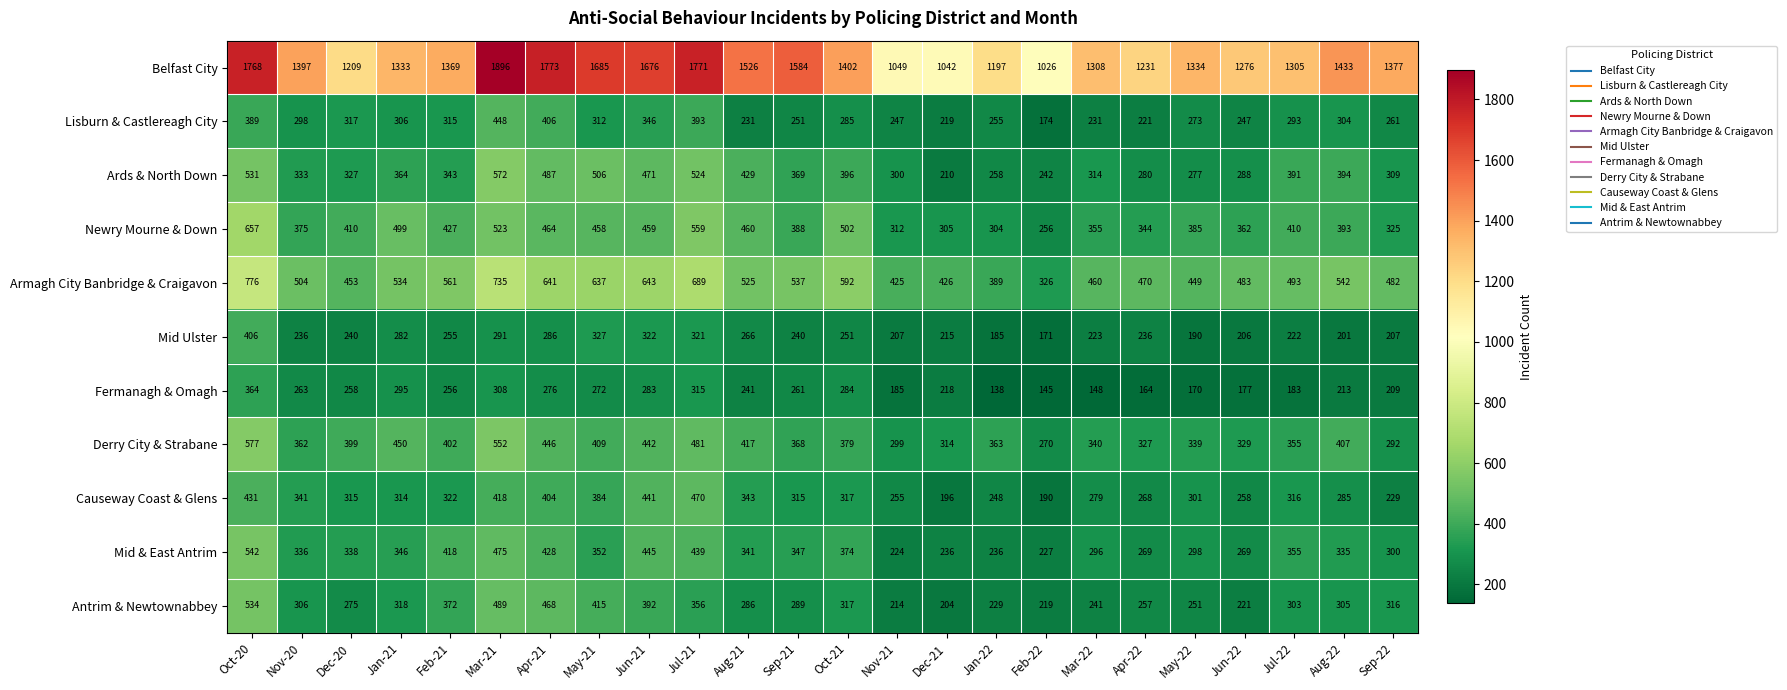

Between Nov-20 and Dec-21, which series saw the biggest shift?

Belfast City